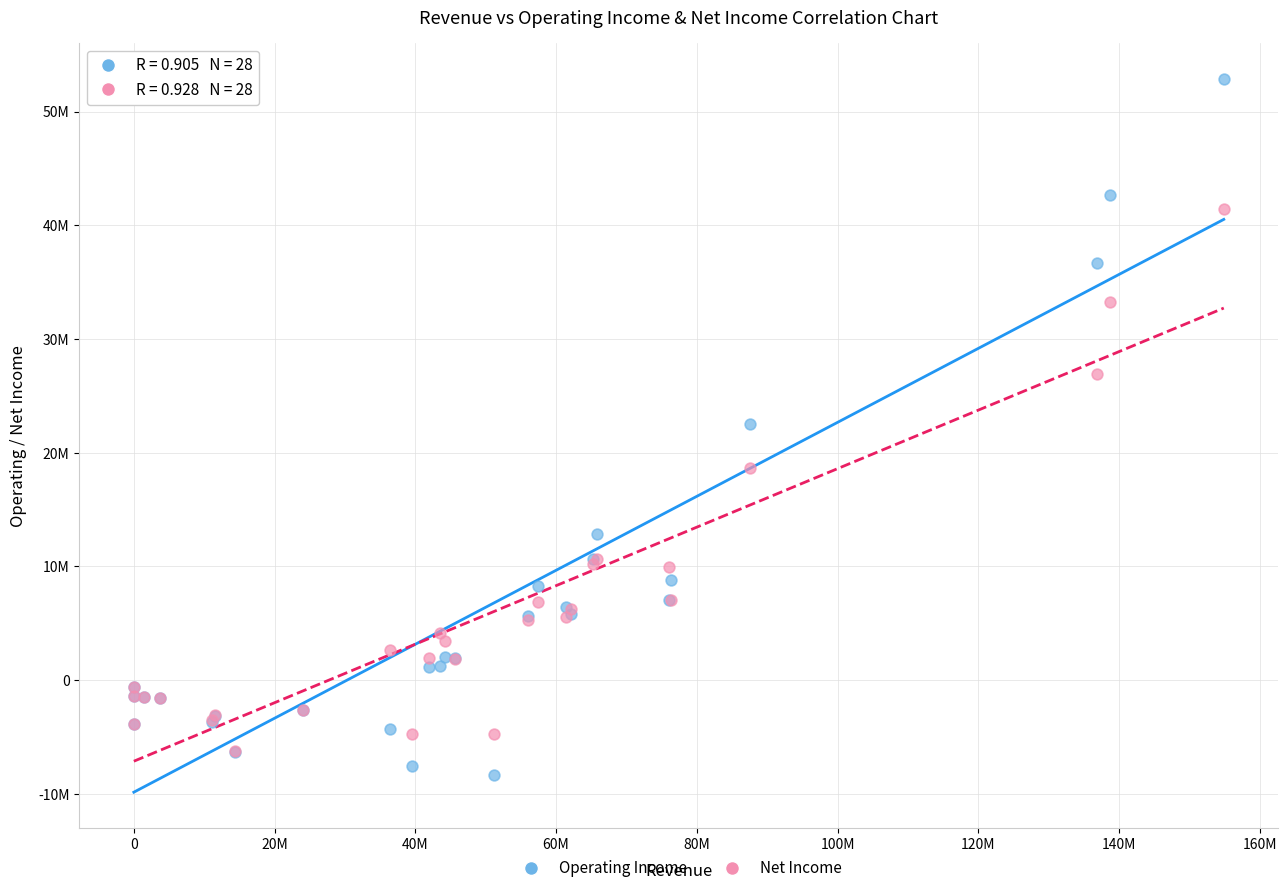

Which series reaches the maximum Y coordinate?

Operating Income